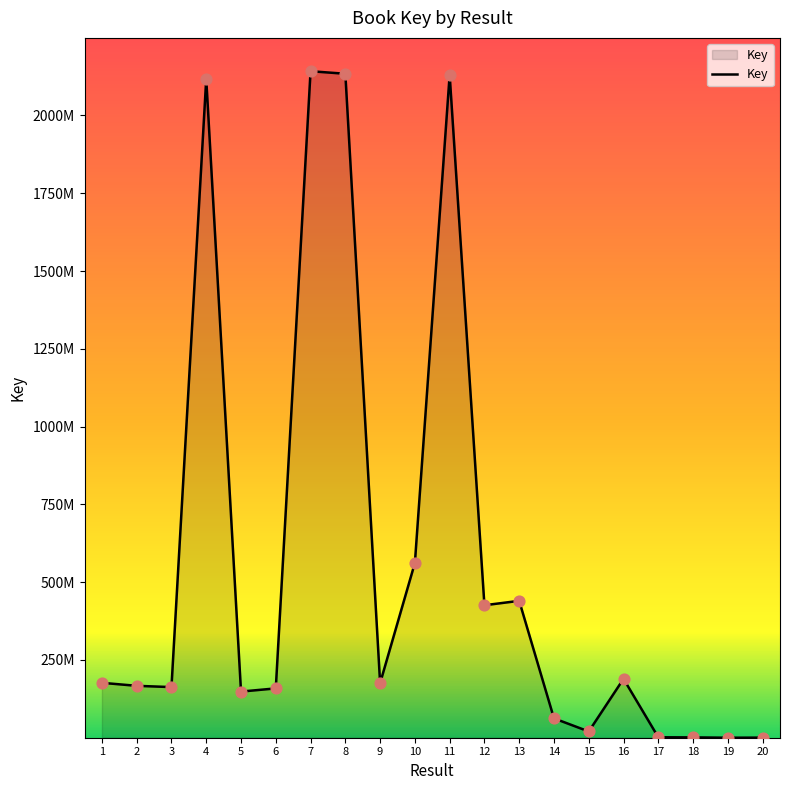

Which has a higher value, 18 or 16?

16